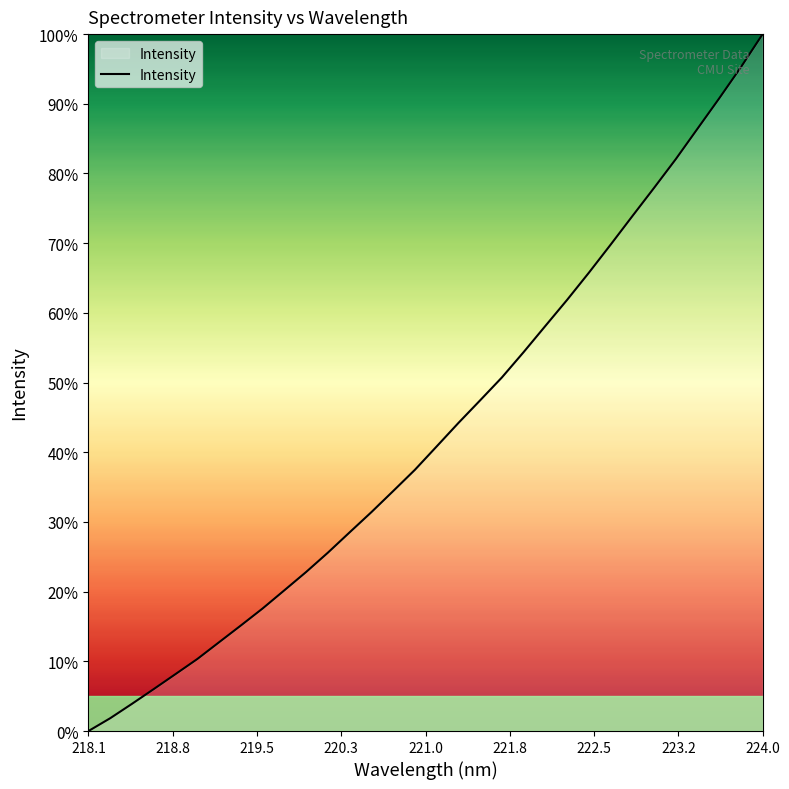

What is the difference between the maximum and minimum values?

100.0